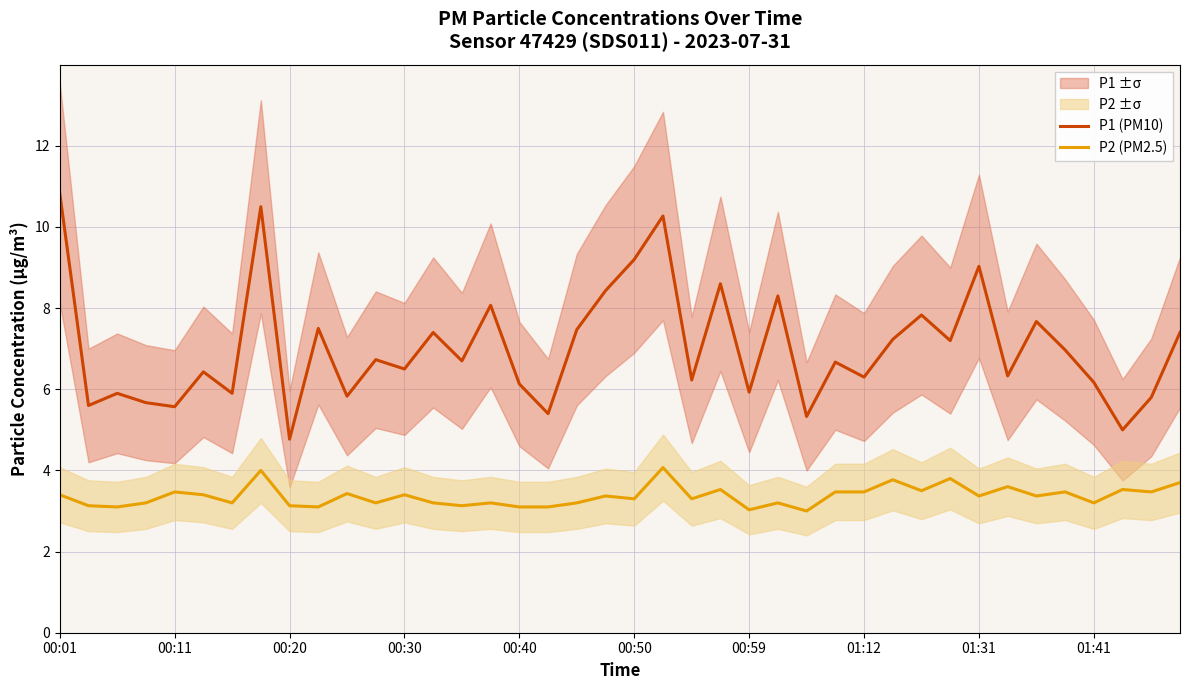

True or false: P2 (PM2.5) and P1 (PM10) cross at least once.

False